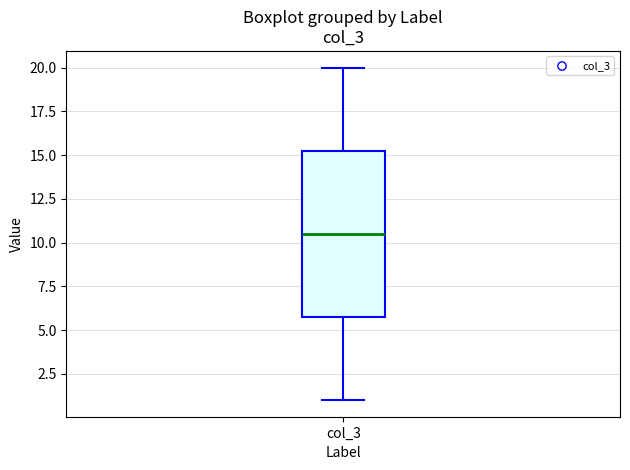

Transcribe this box plot: give where the median line is, the range the box spans, and where the two whiskers end, as read against the y-axis. The values are not printed on the chart, so give them approximately, as read against the axis.

median 10.5, box 6.0 to 15.5, whiskers 1.0 to 20.0